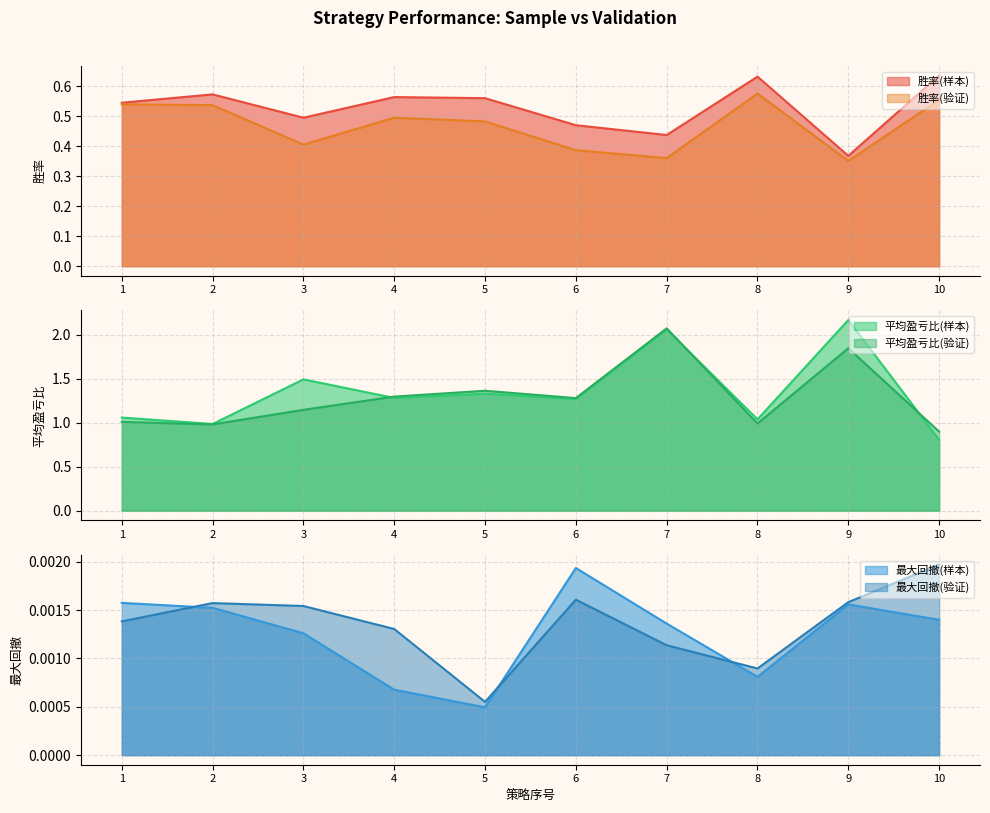

What is the difference between the highest and lowest values at 4?

1.3